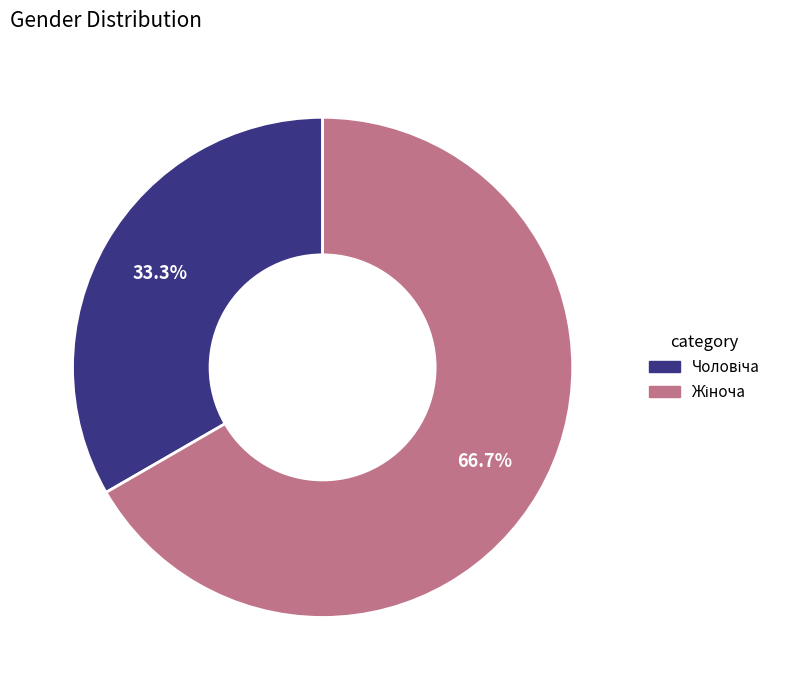

To the nearest percent, what portion does Чоловіча represent?

33%